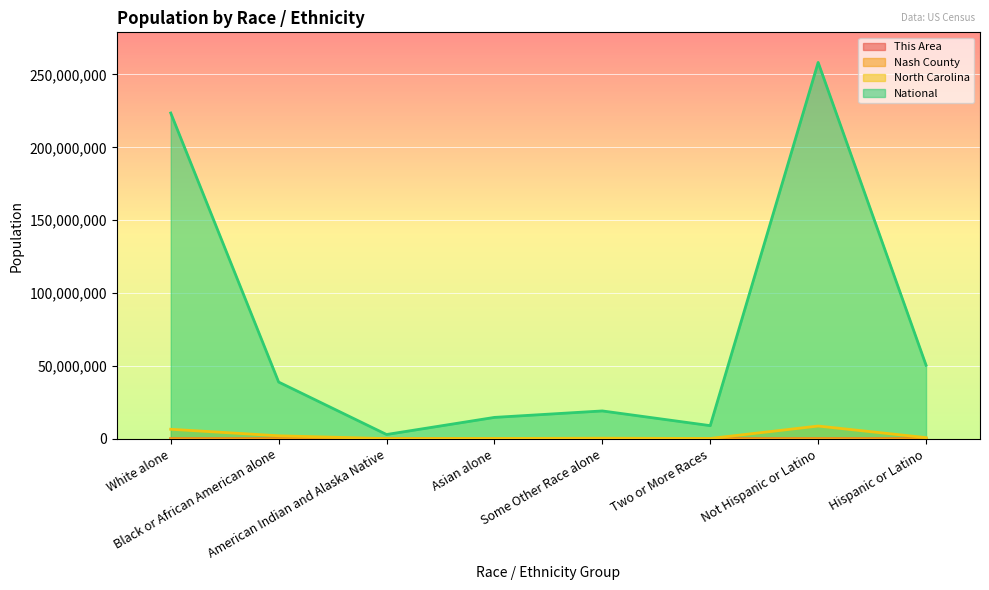

How many values in the This Area series exceed 78?

3